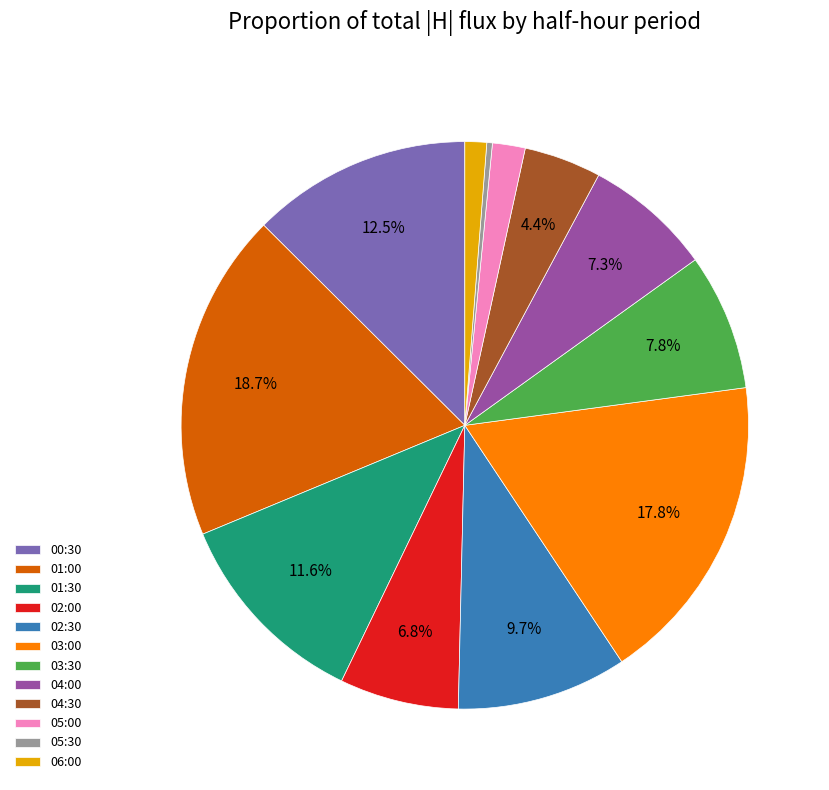

What is the smallest slice in the pie chart?

05:30